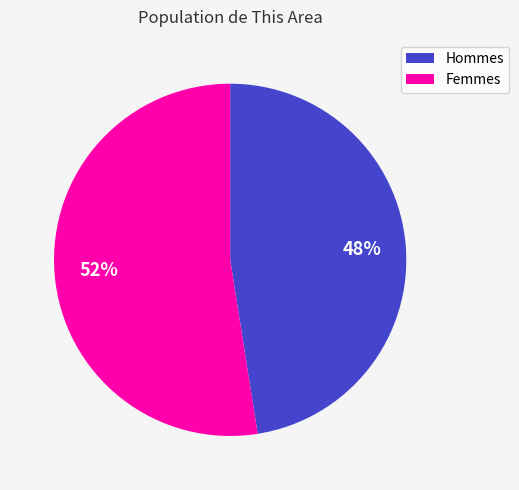

To the nearest percent, what is the average slice percentage?

50%